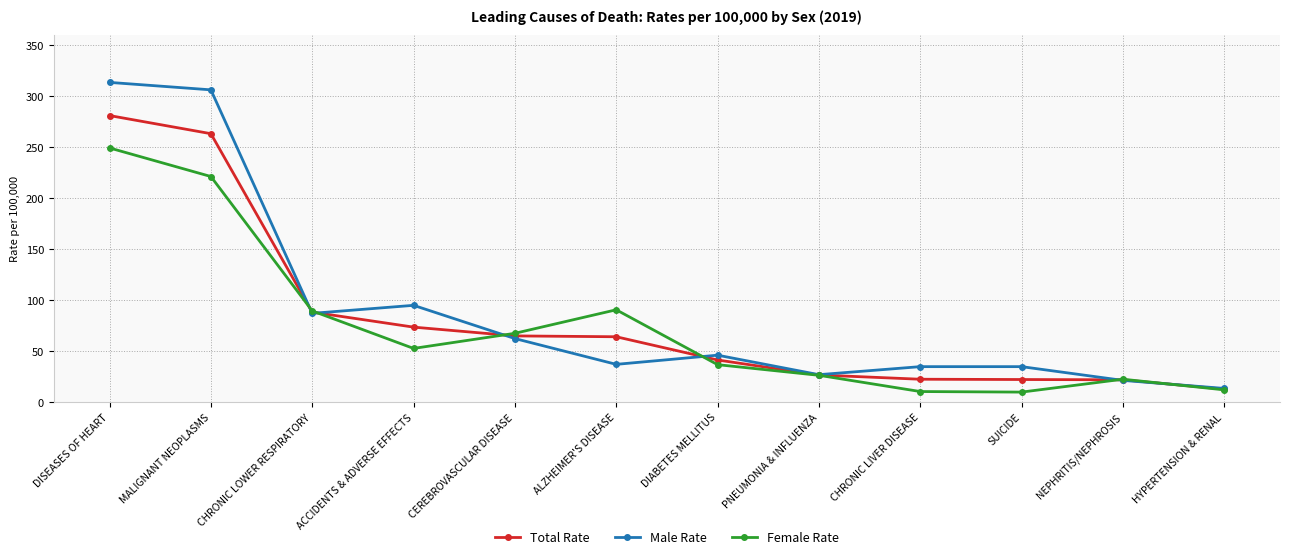

What is the smallest value displayed?

9.9